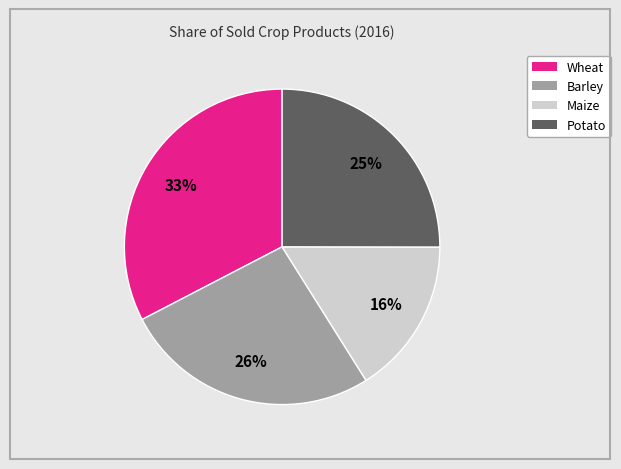

Between Potato and Barley, which is larger?

Barley